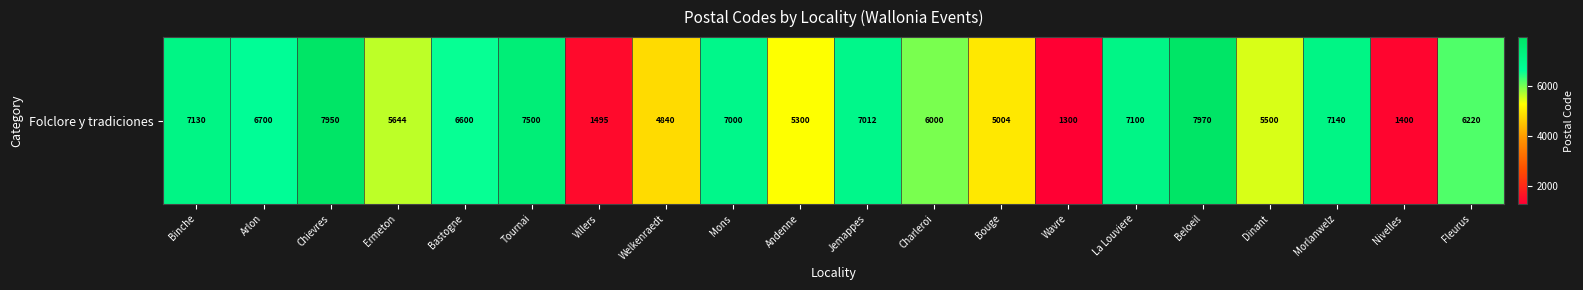

What is the average value?

5740